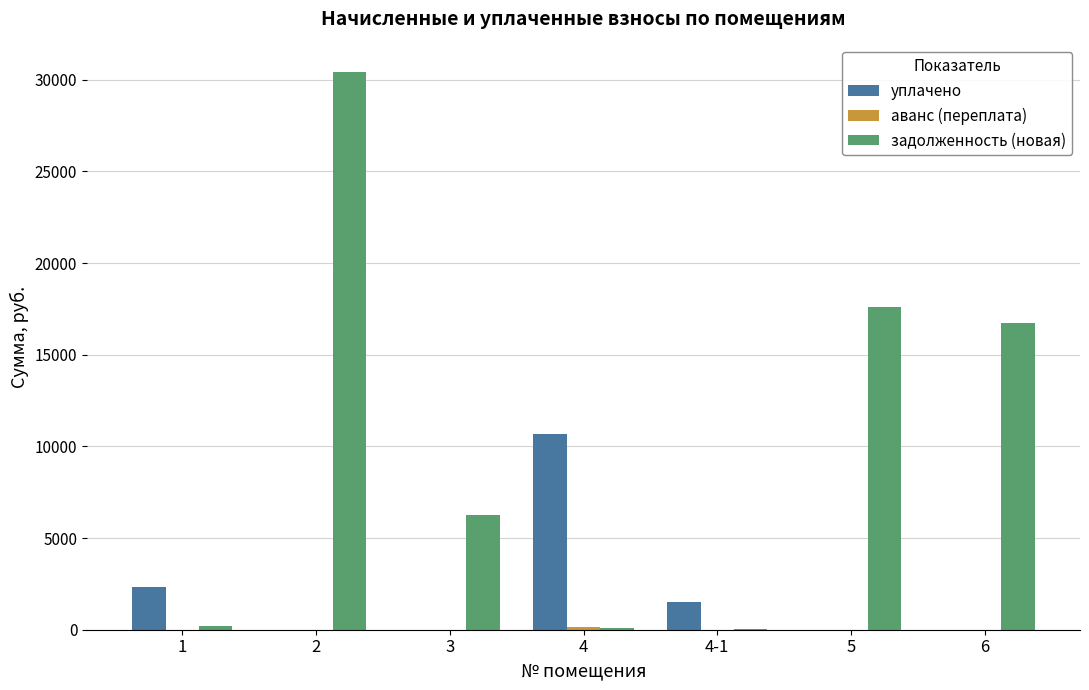

Which series has the largest range (max minus min)?

задолженность (новая)